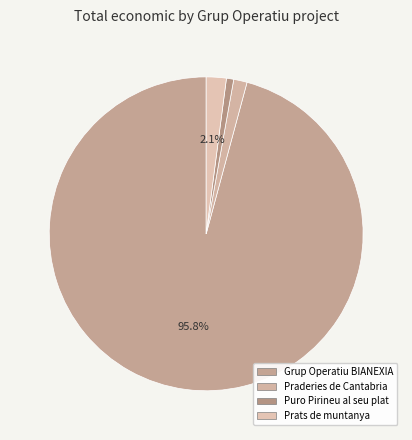

True or false: Praderies de Cantabria accounts for 16% of the total.

False